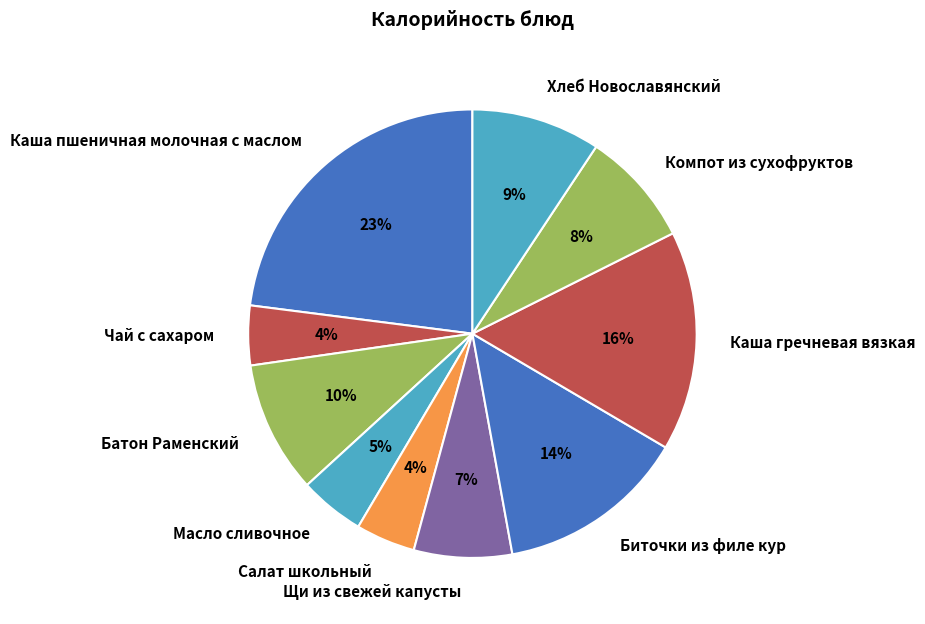

Does any single category account for the majority?

No